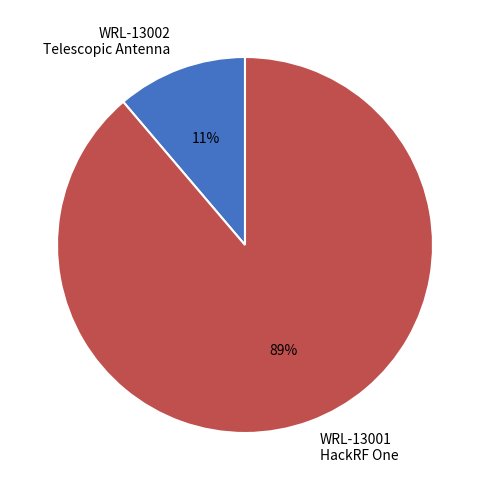

To the nearest percent, what percentage of the pie is WRL-13002 Telescopic Antenna?

11%